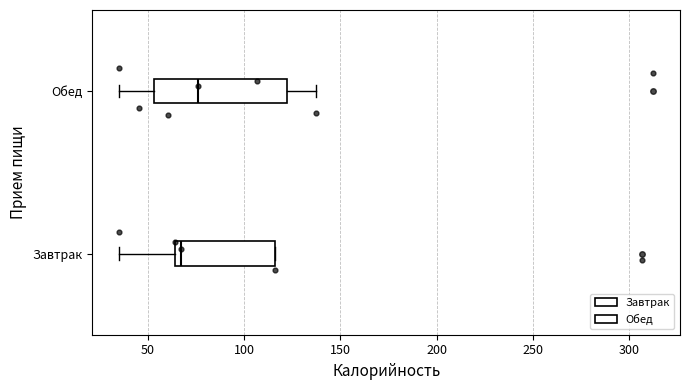

Comparing the boxes themselves (not the whiskers), which one is the widest?

Обед